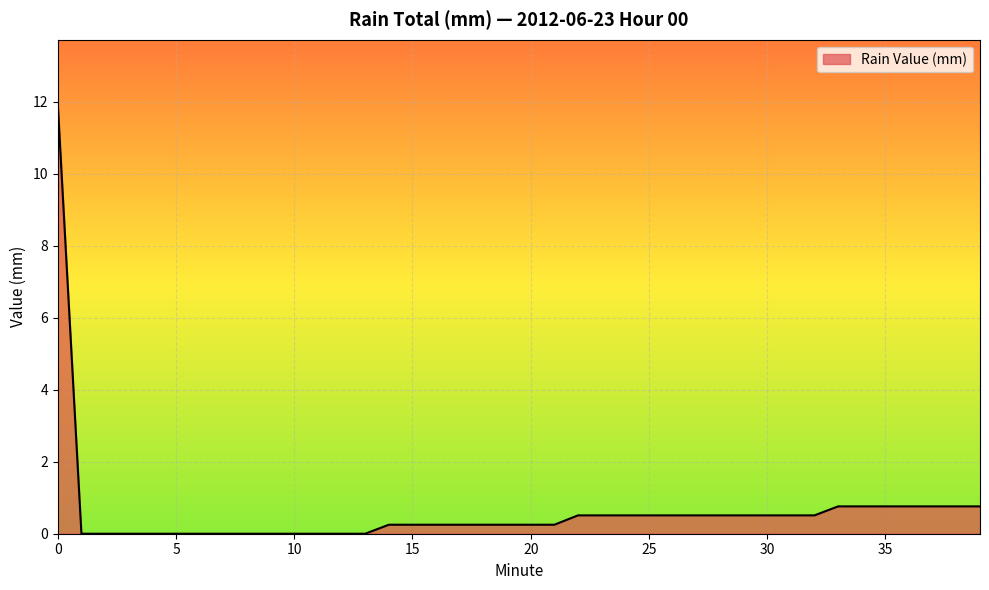

How many lines are shown in the chart?

1